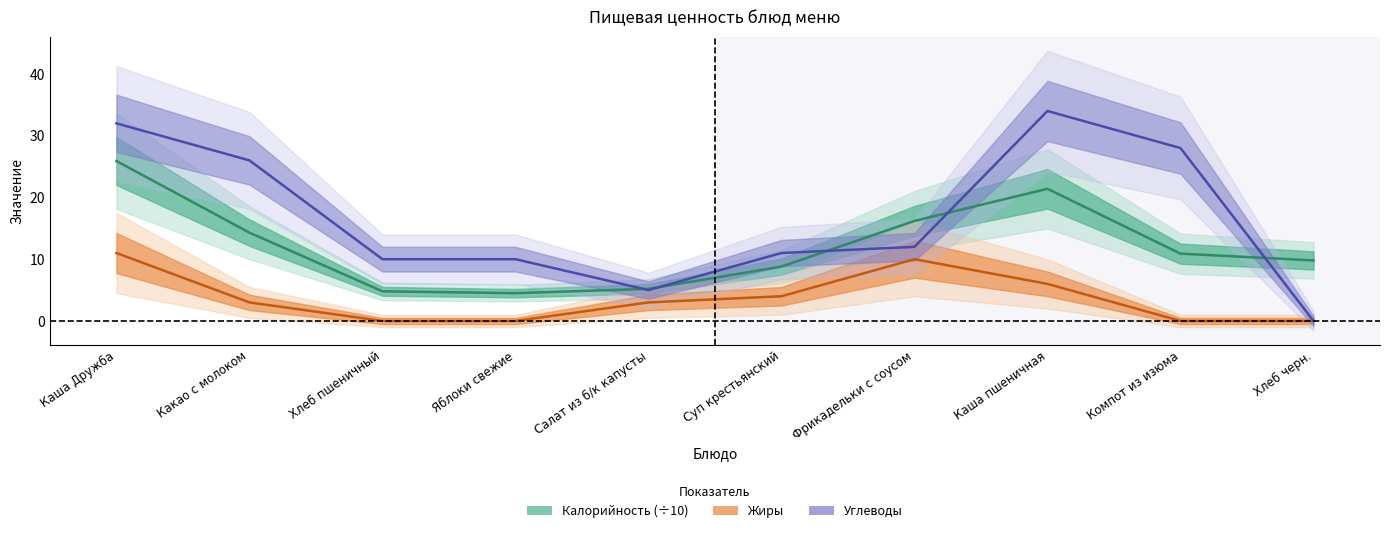

How many lines are shown in the chart?

3